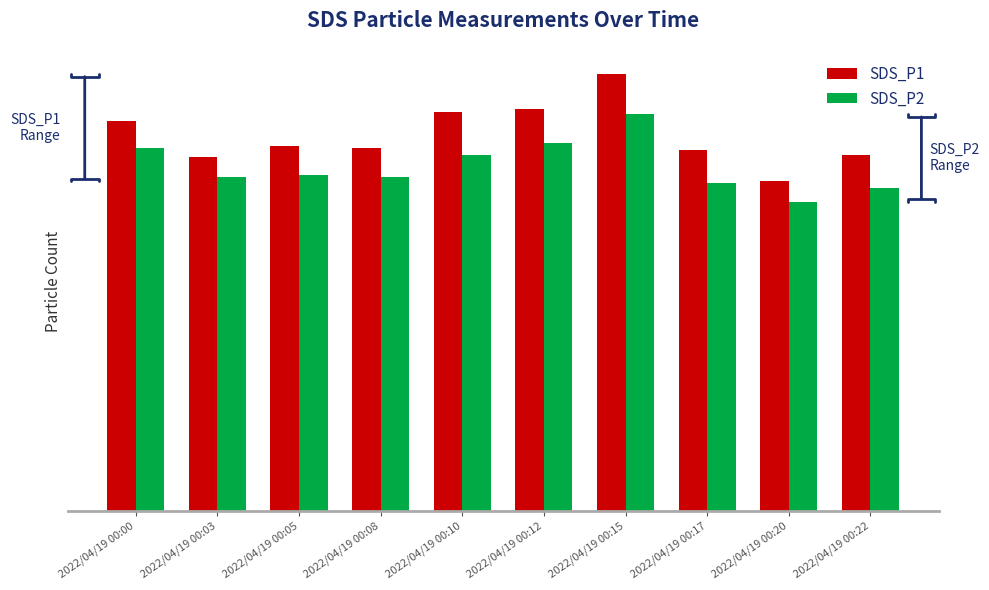

Are the bars horizontal?

No